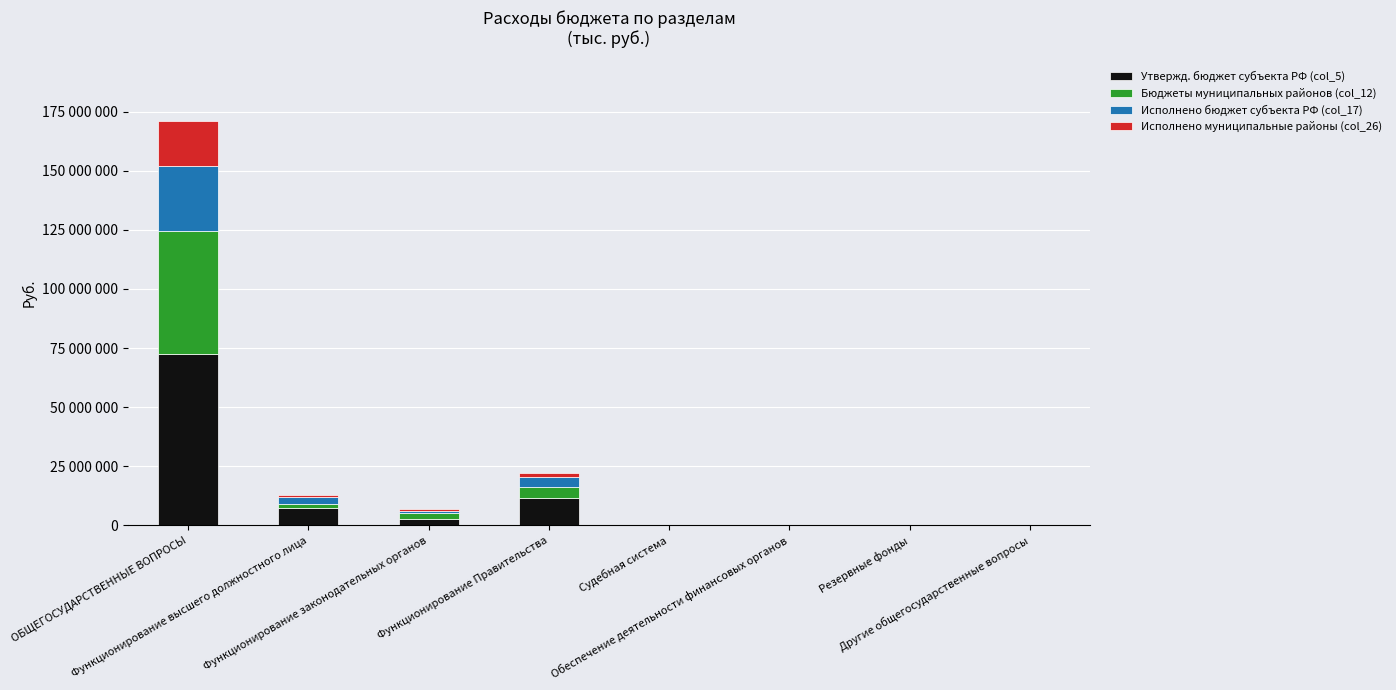

At which label does Бюджеты муниципальных районов (col_12) first exceed 1617000?

ОБЩЕГОСУДАРСТВЕННЫЕ ВОПРОСЫ